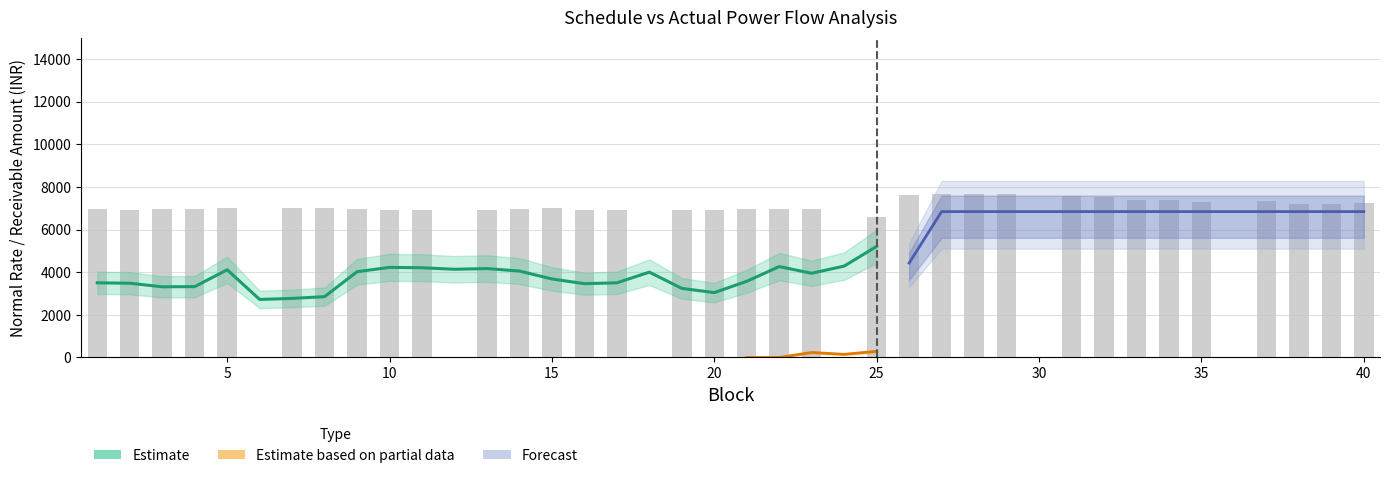

Which has a higher value, 36 or 1?

36